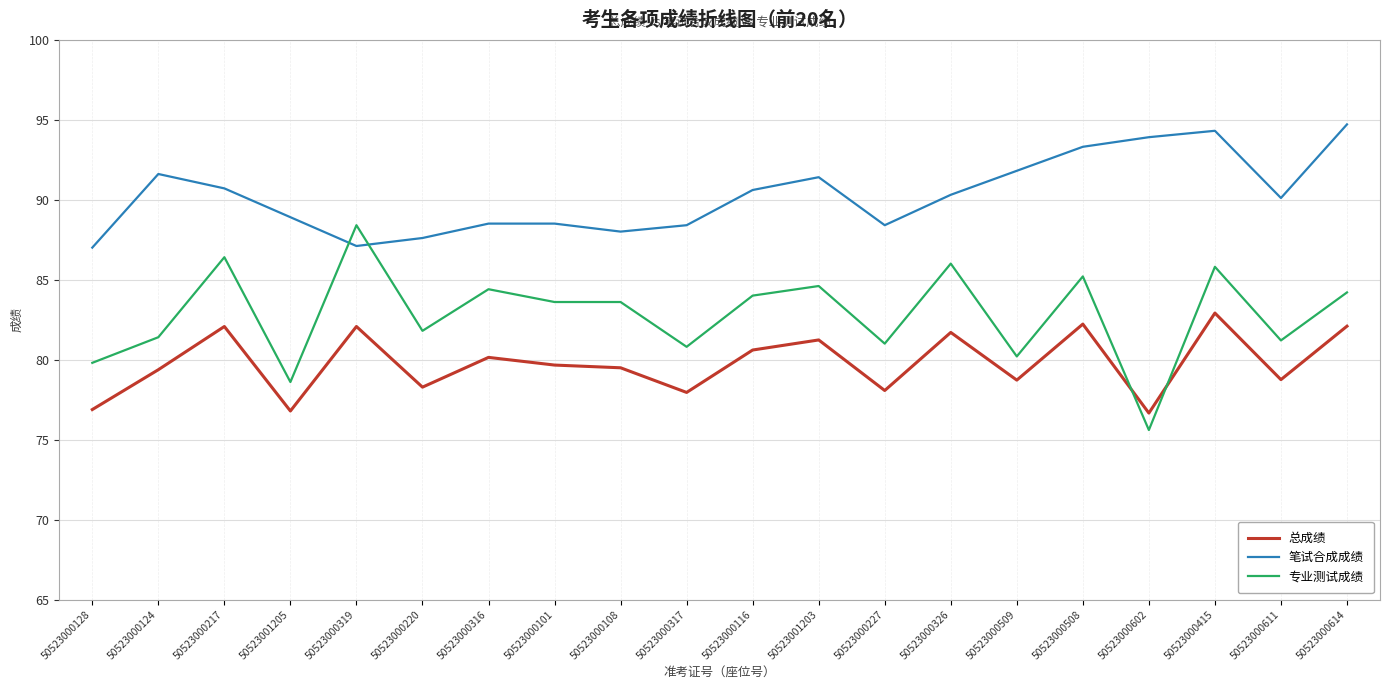

The 总成绩 series shows 76.8 at 50523001205. True or false?

True